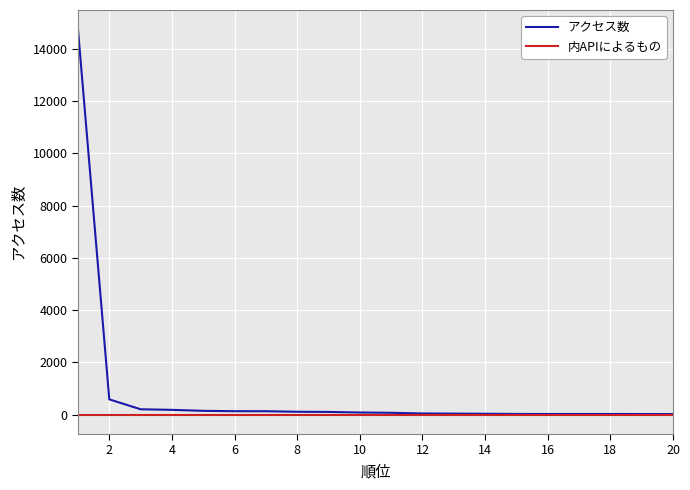

Which series has the largest range (max minus min)?

アクセス数